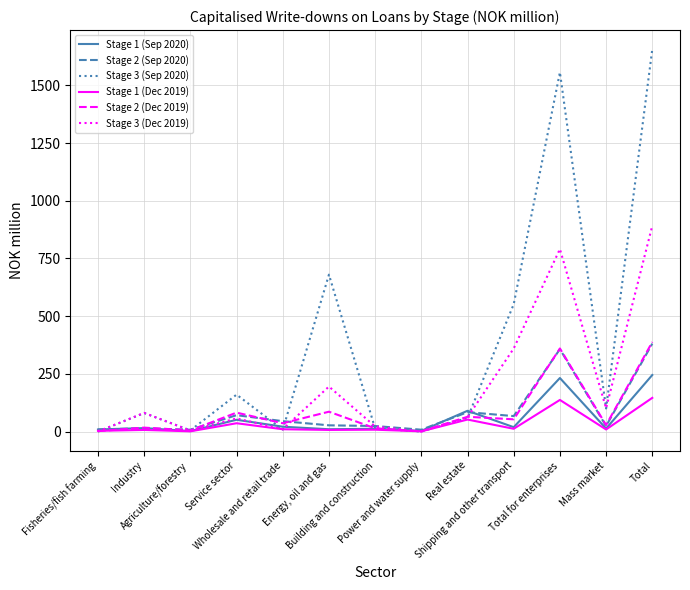

The Stage 3 (Dec 2019) series shows 0 at Fisheries/fish farming. True or false?

True